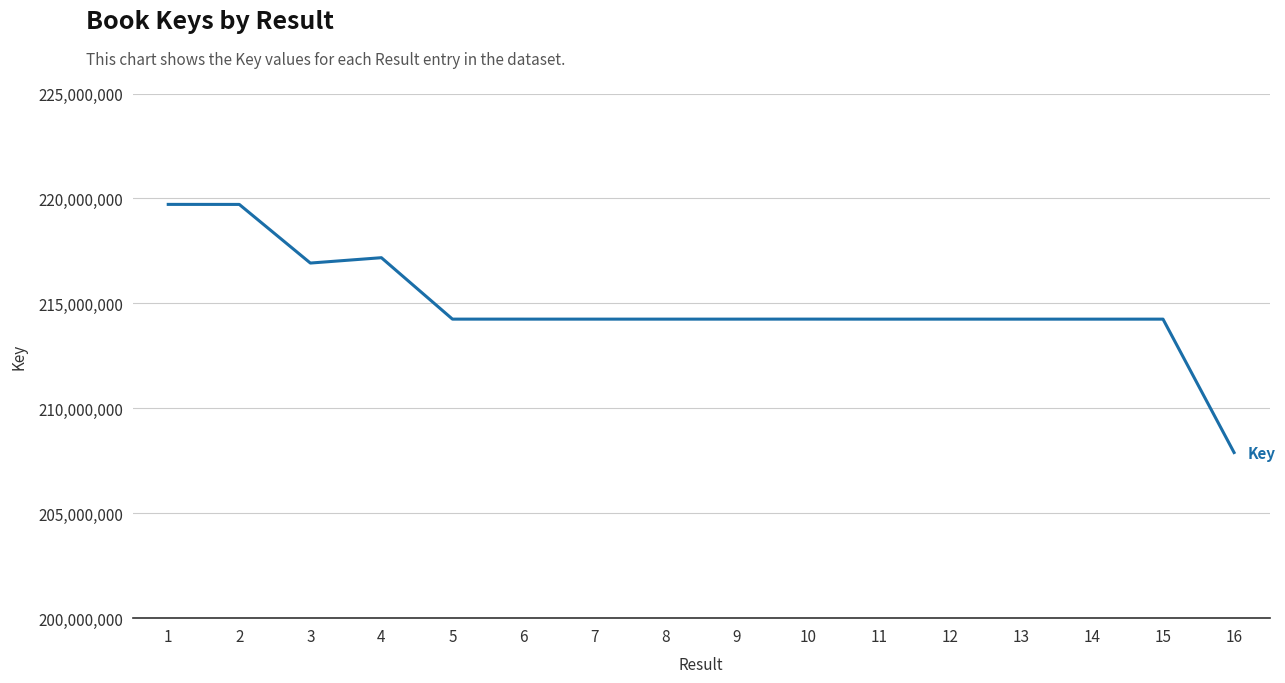

Which label corresponds to the smallest value in the chart?

16